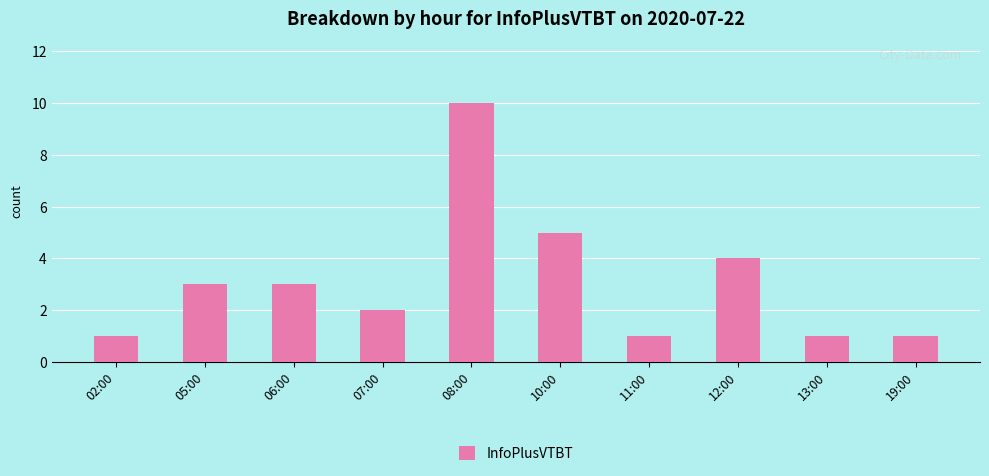

What is the ratio of the value at 11:00 to the value at 06:00?

0.3